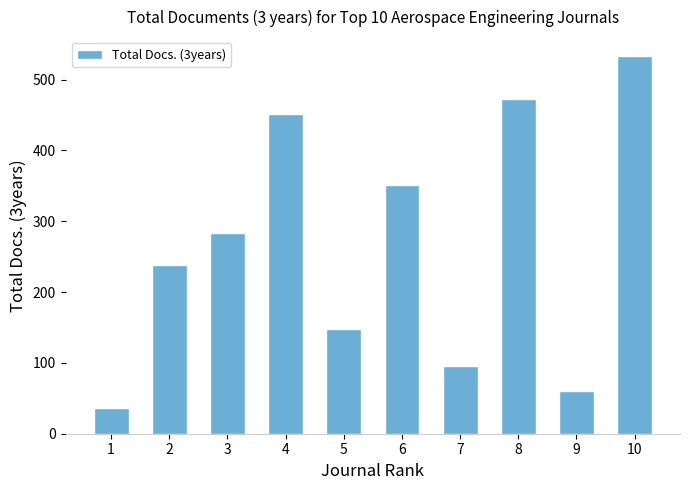

Which category has the lowest value across all series?

1